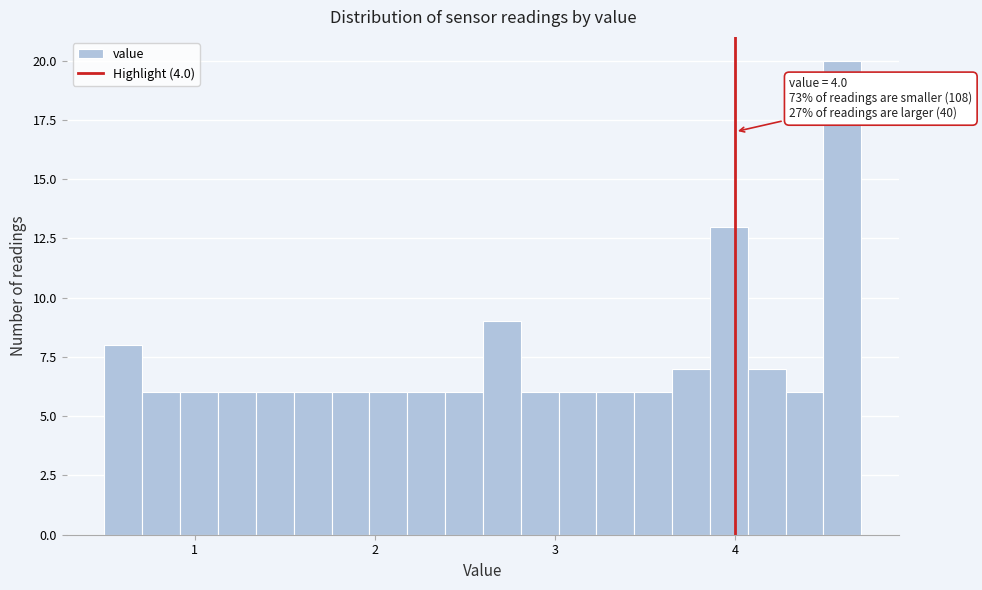

Around what value on the x-axis is the tallest bar? Give the approximate position of its centre, as read against the axis.

4.6